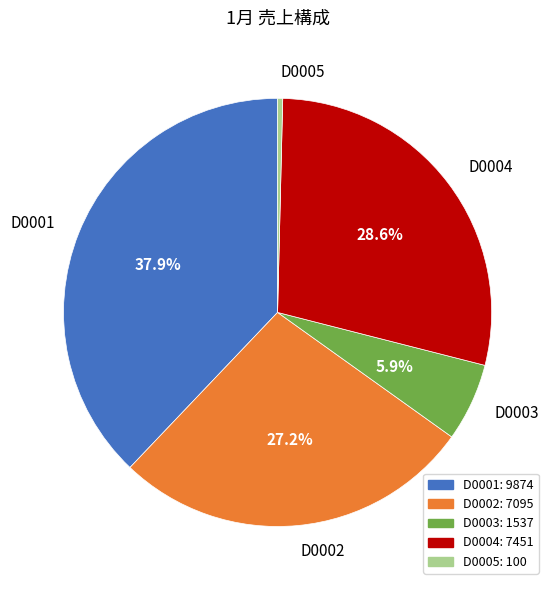

Between D0003 and D0004, which is larger?

D0004